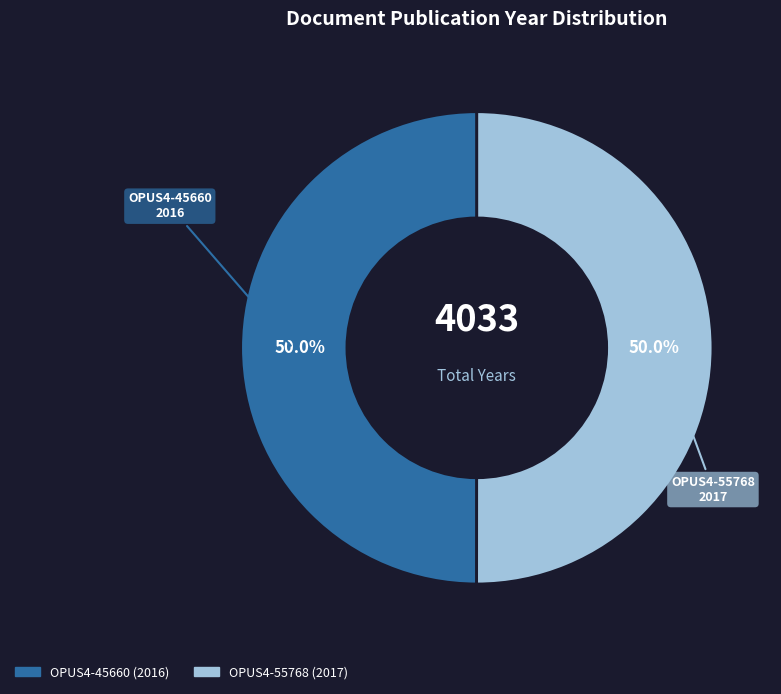

What is the total percentage of OPUS4-45660 and OPUS4-55768?

100.0%